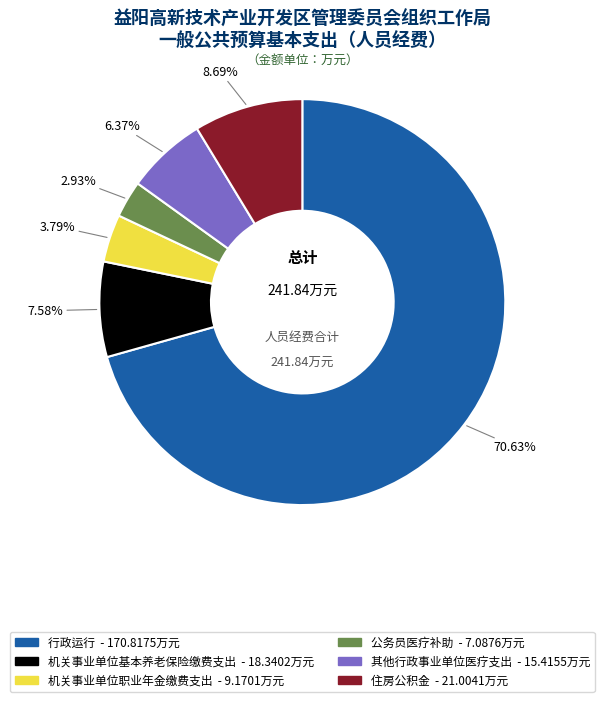

What is the total percentage of 住房公积金 and 公务员医疗补助?

11.6%